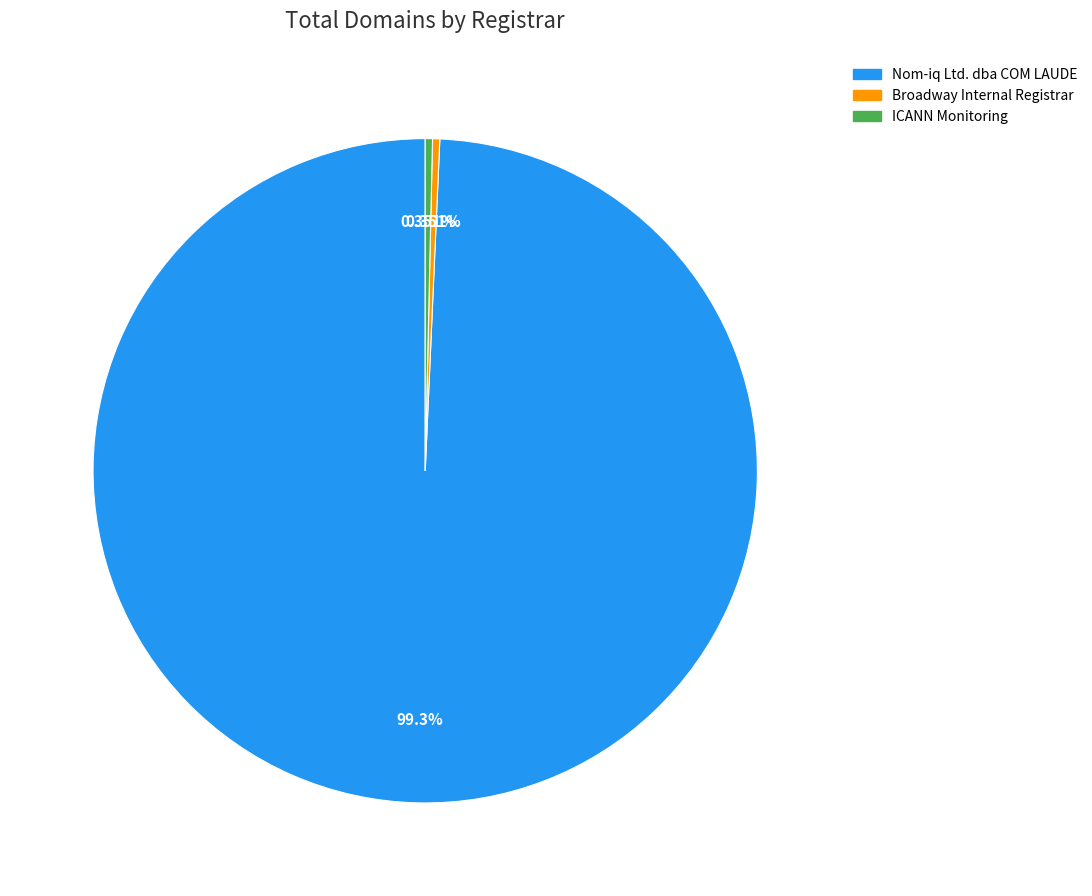

To the nearest percent, what is the difference between the ICANN Monitoring and Nom-iq Ltd. dba COM LAUDE slice percentages?

99%